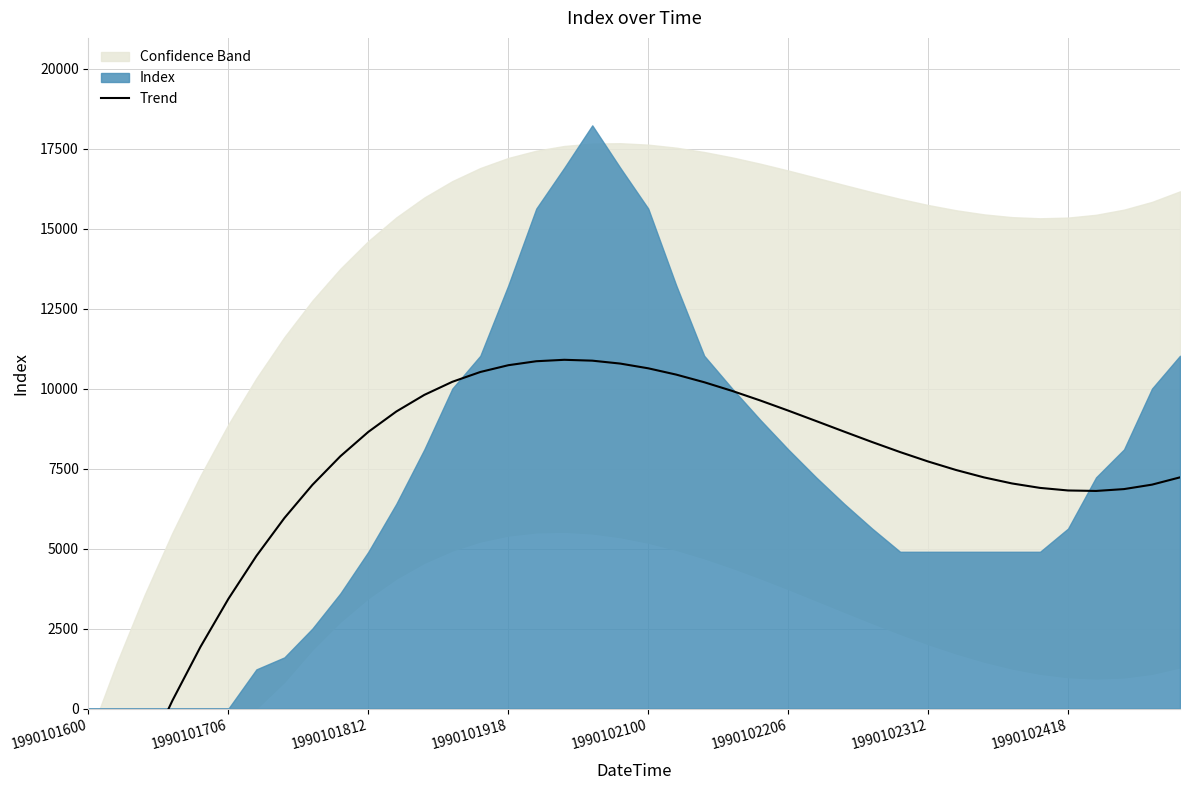

How many points are lower than both their immediate neighbors (excluding endpoints)?

1